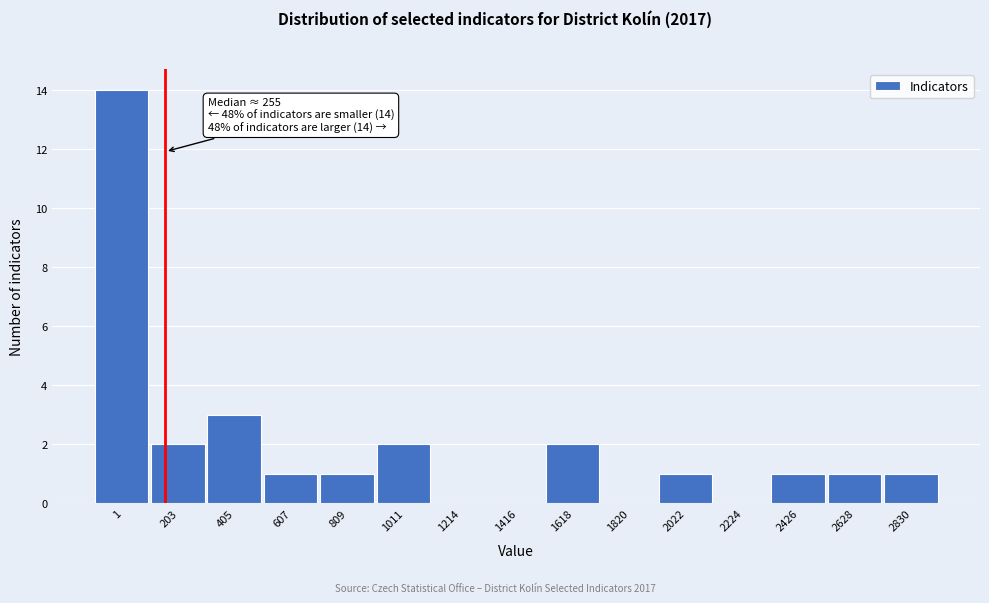

Reading right to left, transcribe all the data shown in this chart.

2830=1	2628=1	2426=1	2224=0	2022=1	1820=0	1618=2	1416=0	1214=0	1011=2	809=1	607=1	405=3	203=2	1=14